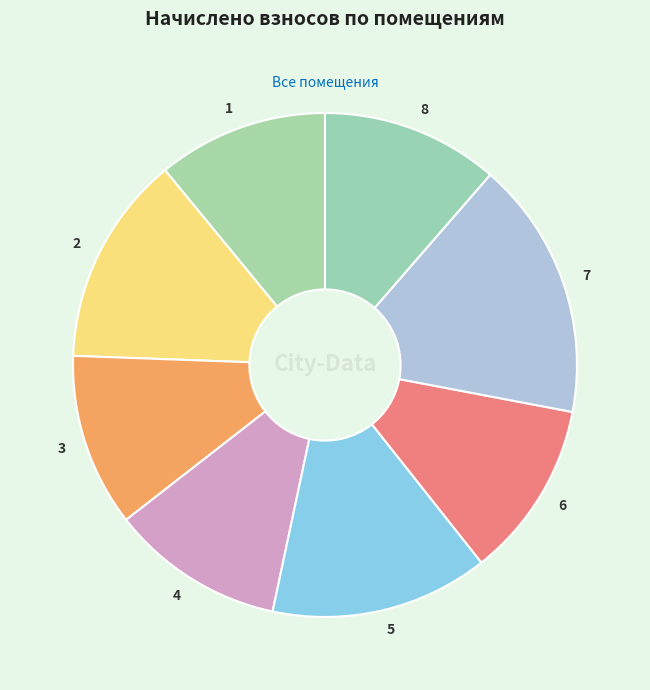

Which slice is the largest?

7